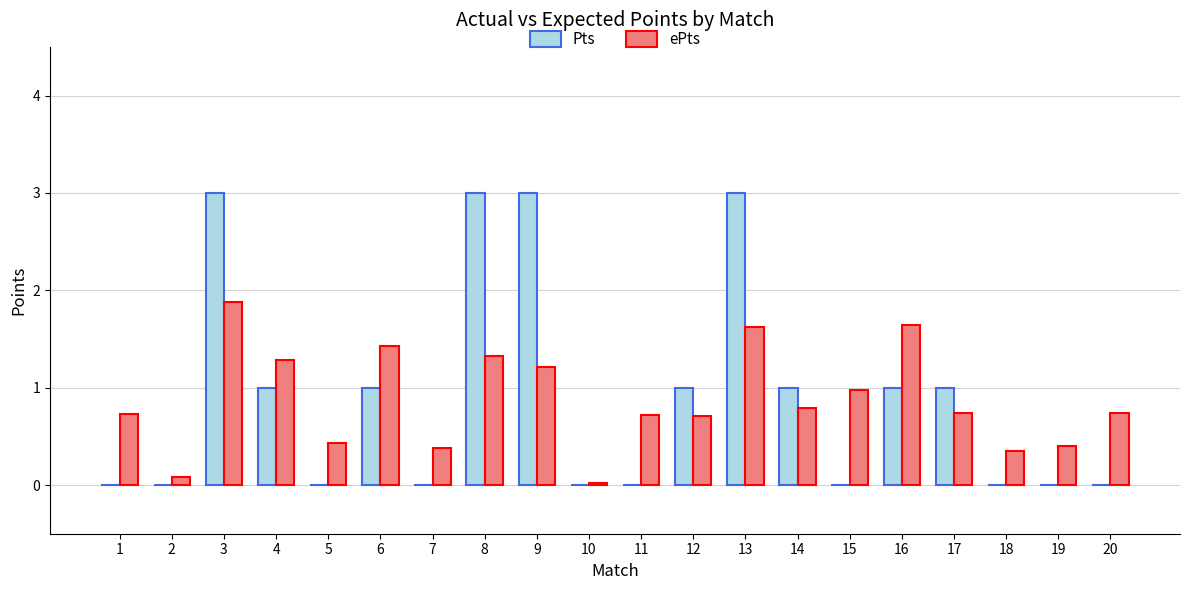

What is the maximum value for Pts?

3.0